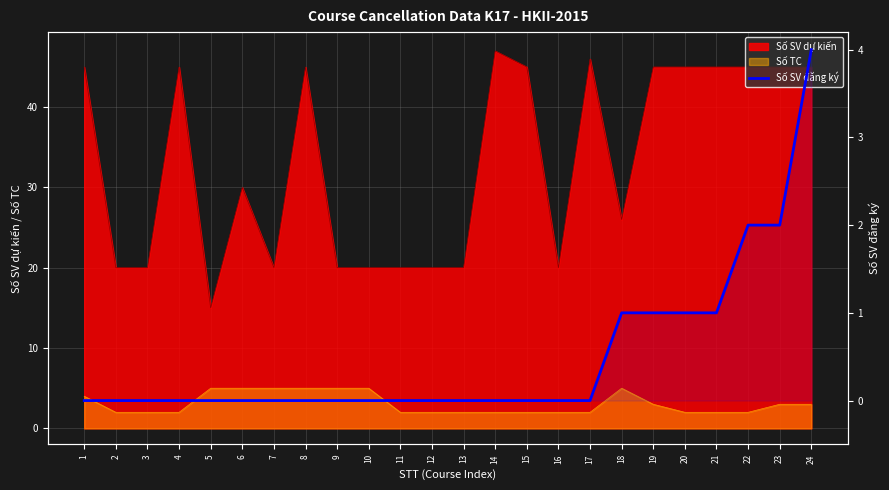

Between 14 and 8, which is larger?

14